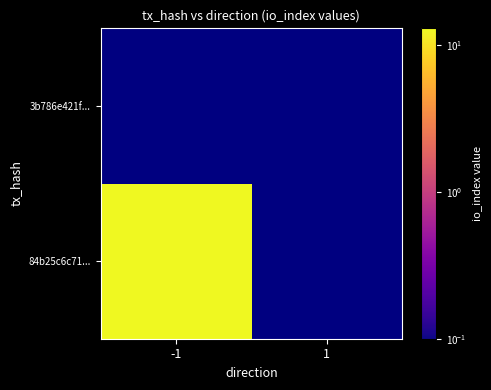

What is the greatest value displayed?

13